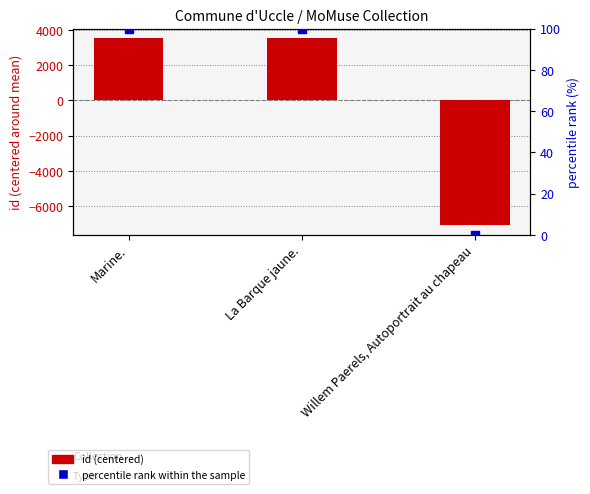

What is the total value across all series at Marine.?

3646.3